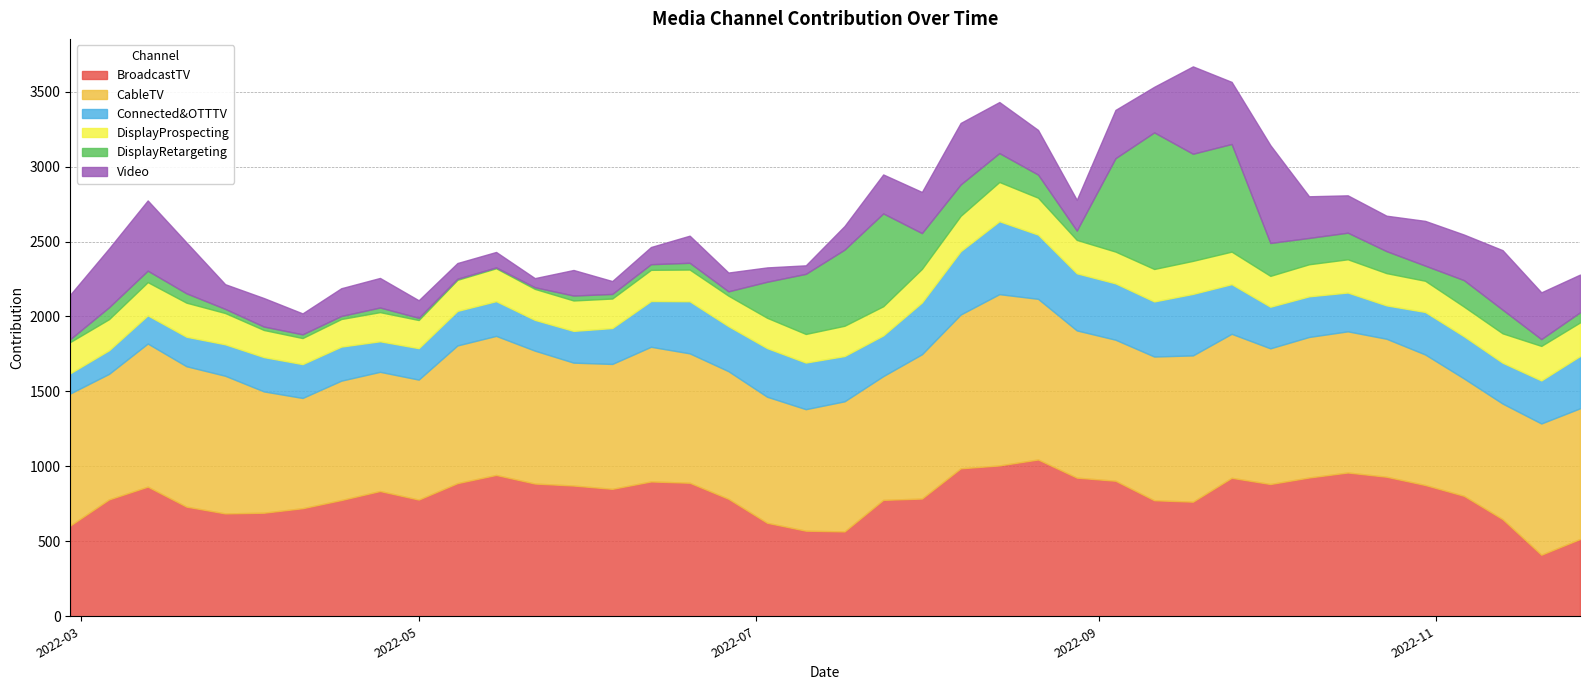

Reading right to left, extract all data points from this chart.

BroadcastTV: 2022-11-27=515.4	2022-11-20=410.5	2022-11-13=648.0	2022-11-06=803.7	2022-10-30=875.8	2022-10-23=930.9	2022-10-16=959.0	2022-10-09=925.7	2022-10-02=882.2	2022-09-25=923.7	2022-09-18=764.4	2022-09-11=774.0	2022-09-04=904.0	2022-08-28=924.8	2022-08-21=1045.9	2022-08-14=1006.2	2022-08-07=986.9	2022-07-31=785.3	2022-07-24=776.5	2022-07-17=565.9	2022-07-10=571.0	2022-07-03=623.6	2022-06-26=783.9	2022-06-19=890.8	2022-06-12=899.4	2022-06-05=850.0	2022-05-29=872.1	2022-05-22=885.5	2022-05-15=942.9	2022-05-08=888.1	2022-05-01=778.4	2022-04-24=835.6	2022-04-17=775.4	2022-04-10=720.8	2022-04-03=690.8	2022-03-27=686.1	2022-03-20=731.3	2022-03-13=864.8	2022-03-06=779.6	2022-02-27=605.8
CableTV: 2022-11-27=871.9	2022-11-20=875.6	2022-11-13=771.0	2022-11-06=783.1	2022-10-30=870.6	2022-10-23=920.4	2022-10-16=941.8	2022-10-09=937.5	2022-10-02=905.1	2022-09-25=960.6	2022-09-18=975.7	2022-09-11=958.7	2022-09-04=940.9	2022-08-28=982.1	2022-08-21=1071.6	2022-08-14=1142.6	2022-08-07=1025.9	2022-07-31=962.6	2022-07-24=825.5	2022-07-17=868.0	2022-07-10=810.5	2022-07-03=840.9	2022-06-26=851.2	2022-06-19=863.1	2022-06-12=898.4	2022-06-05=833.2	2022-05-29=819.9	2022-05-22=886.5	2022-05-15=927.5	2022-05-08=918.5	2022-05-01=800.4	2022-04-24=795.1	2022-04-17=796.3	2022-04-10=735.5	2022-04-03=809.2	2022-03-27=918.3	2022-03-20=936.6	2022-03-13=954.6	2022-03-06=837.5	2022-02-27=880.7
Connected&OTTTV: 2022-11-27=348.8	2022-11-20=287.1	2022-11-13=272.4	2022-11-06=281.4	2022-10-30=283.6	2022-10-23=222.6	2022-10-16=258.9	2022-10-09=271.0	2022-10-02=277.6	2022-09-25=331.2	2022-09-18=410.3	2022-09-11=367.4	2022-09-04=375.9	2022-08-28=381.0	2022-08-21=428.4	2022-08-14=486.4	2022-08-07=422.7	2022-07-31=345.4	2022-07-24=271.5	2022-07-17=302.0	2022-07-10=311.0	2022-07-03=324.4	2022-06-26=300.4	2022-06-19=347.5	2022-06-12=305.3	2022-06-05=239.4	2022-05-29=211.7	2022-05-22=205.2	2022-05-15=231.7	2022-05-08=230.4	2022-05-01=209.7	2022-04-24=203.8	2022-04-17=227.1	2022-04-10=225.7	2022-04-03=228.8	2022-03-27=209.8	2022-03-20=196.8	2022-03-13=187.9	2022-03-06=157.5	2022-02-27=135.1
DisplayProspecting: 2022-11-27=224.1	2022-11-20=230.4	2022-11-13=196.1	2022-11-06=197.9	2022-10-30=208.2	2022-10-23=215.2	2022-10-16=221.7	2022-10-09=214.0	2022-10-02=205.9	2022-09-25=217.0	2022-09-18=220.5	2022-09-11=216.6	2022-09-04=211.9	2022-08-28=222.7	2022-08-21=246.2	2022-08-14=261.9	2022-08-07=235.8	2022-07-31=224.2	2022-07-24=194.7	2022-07-17=202.0	2022-07-10=190.9	2022-07-03=202.3	2022-06-26=203.4	2022-06-19=211.6	2022-06-12=208.1	2022-06-05=197.0	2022-05-29=203.0	2022-05-22=206.8	2022-05-15=219.3	2022-05-08=207.5	2022-05-01=187.8	2022-04-24=194.3	2022-04-17=184.2	2022-04-10=173.9	2022-04-03=180.9	2022-03-27=208.8	2022-03-20=227.3	2022-03-13=221.7	2022-03-06=207.5	2022-02-27=208.3
DisplayRetargeting: 2022-11-27=67.2	2022-11-20=45.1	2022-11-13=157.6	2022-11-06=176.2	2022-10-30=100.8	2022-10-23=146.6	2022-10-16=177.3	2022-10-09=175.5	2022-10-02=219.2	2022-09-25=717.9	2022-09-18=714.5	2022-09-11=911.1	2022-09-04=622.9	2022-08-28=62.1	2022-08-21=154.1	2022-08-14=192.6	2022-08-07=209.0	2022-07-31=238.5	2022-07-24=619.1	2022-07-17=507.7	2022-07-10=400.8	2022-07-03=240.2	2022-06-26=28.7	2022-06-19=44.9	2022-06-12=37.4	2022-06-05=30.4	2022-05-29=32.8	2022-05-22=10.8	2022-05-15=5.8	2022-05-08=6.8	2022-05-01=14.7	2022-04-24=30.8	2022-04-17=20.1	2022-04-10=24.7	2022-04-03=22.8	2022-03-27=27.4	2022-03-20=62.4	2022-03-13=76.3	2022-03-06=79.2	2022-02-27=19.4
Video: 2022-11-27=251.9	2022-11-20=312.2	2022-11-13=397.1	2022-11-06=304.2	2022-10-30=298.6	2022-10-23=236.4	2022-10-16=249.2	2022-10-09=278.0	2022-10-02=653.0	2022-09-25=414.3	2022-09-18=582.8	2022-09-11=304.2	2022-09-04=322.1	2022-08-28=205.2	2022-08-21=297.9	2022-08-14=340.7	2022-08-07=410.7	2022-07-31=274.4	2022-07-24=260.1	2022-07-17=157.7	2022-07-10=57.0	2022-07-03=95.8	2022-06-26=125.5	2022-06-19=180.9	2022-06-12=114.8	2022-06-05=86.1	2022-05-29=170.5	2022-05-22=61.0	2022-05-15=103.0	2022-05-08=105.1	2022-05-01=117.1	2022-04-24=197.3	2022-04-17=185.2	2022-04-10=139.7	2022-04-03=190.2	2022-03-27=164.9	2022-03-20=339.7	2022-03-13=468.6	2022-03-06=392.5	2022-02-27=297.0